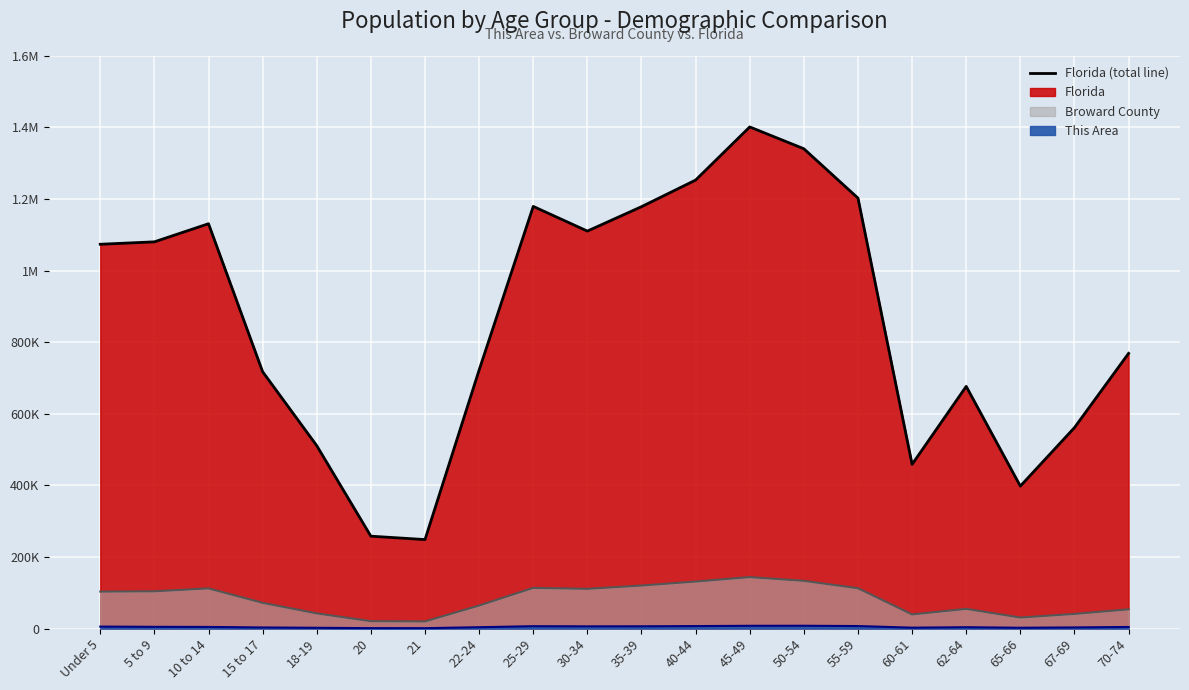

True or false: Broward County (line) has more than 0 interior local peaks.

True